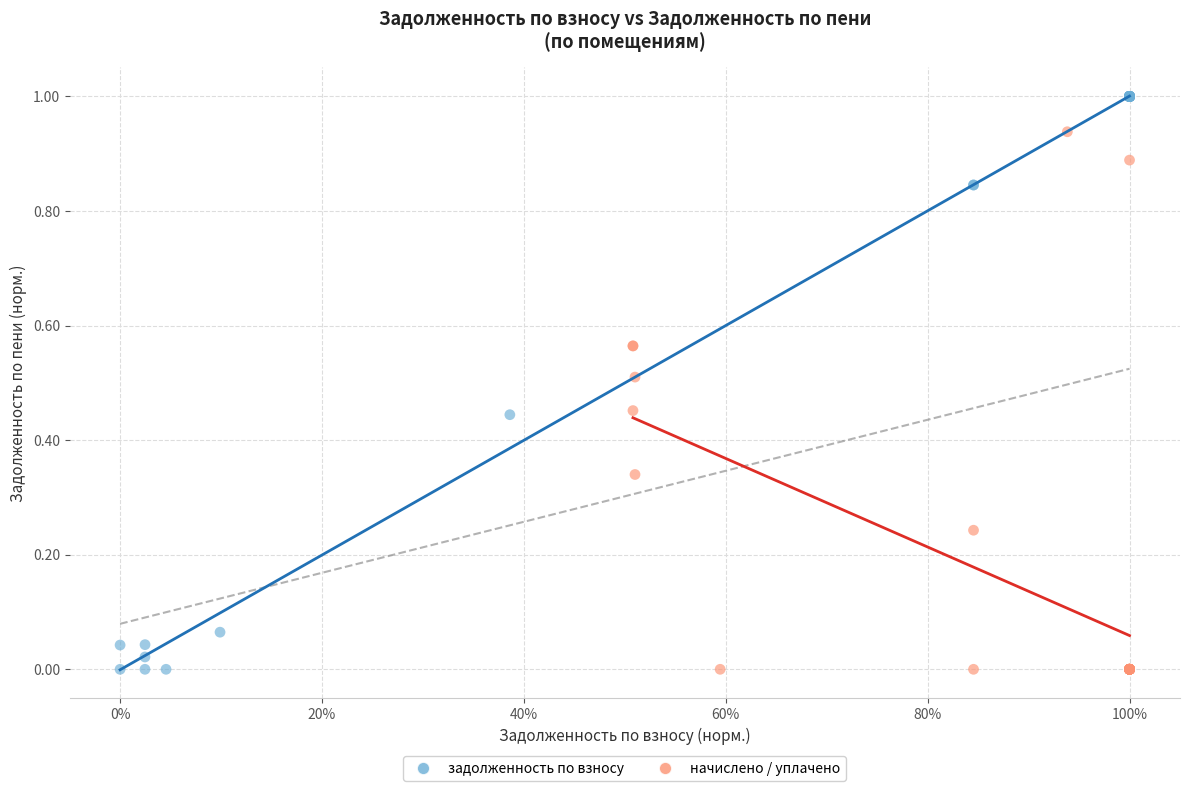

Which series has the largest Y range (max minus min)?

задолженность по взносу